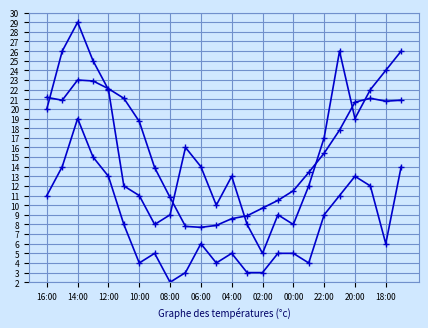

What is the label of the 17th point from the right?

02:00